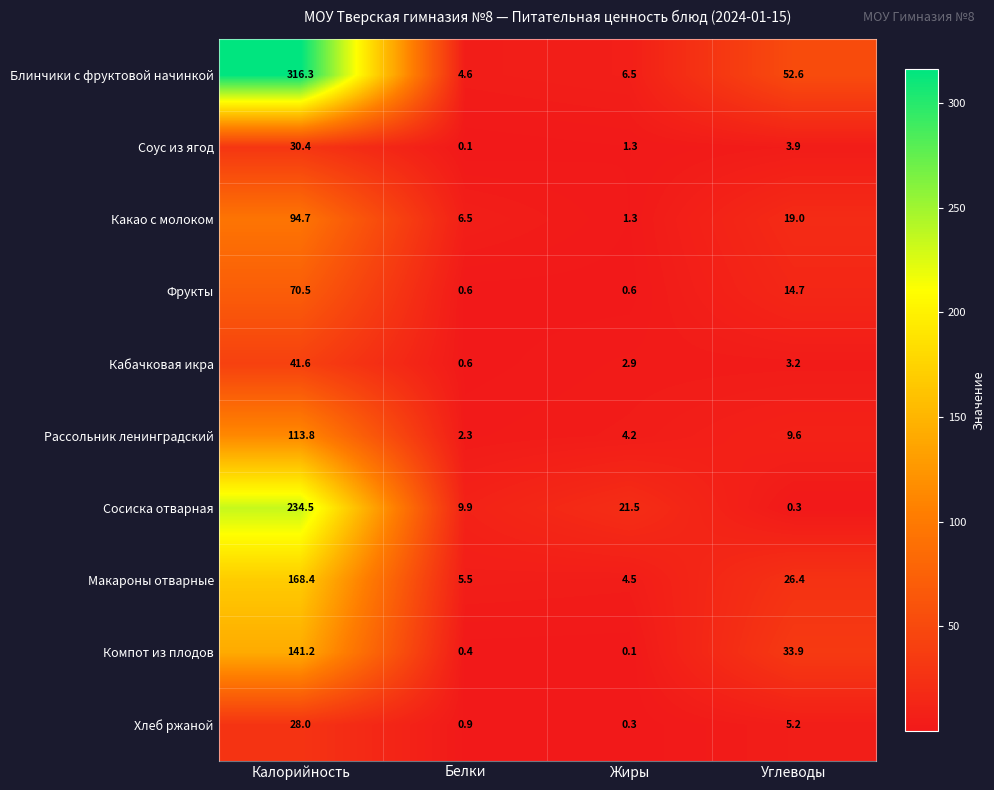

How many series are shown in this chart?

10